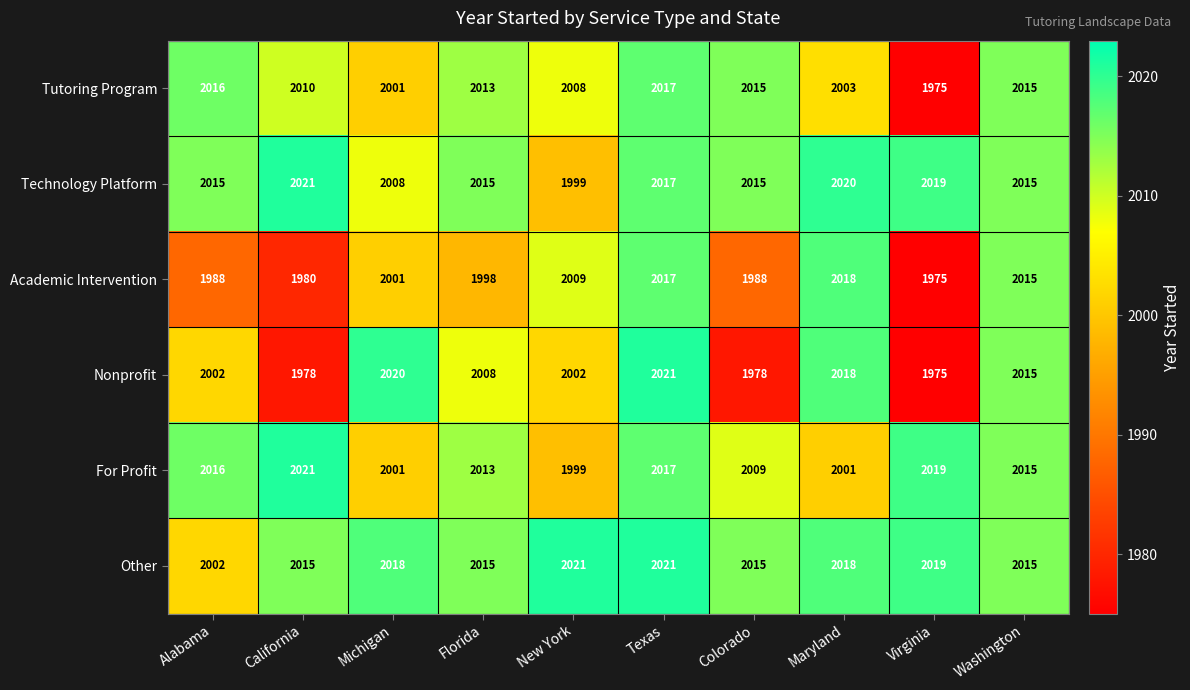

What is the sum of the Technology Platform values at Michigan and New York?

4007